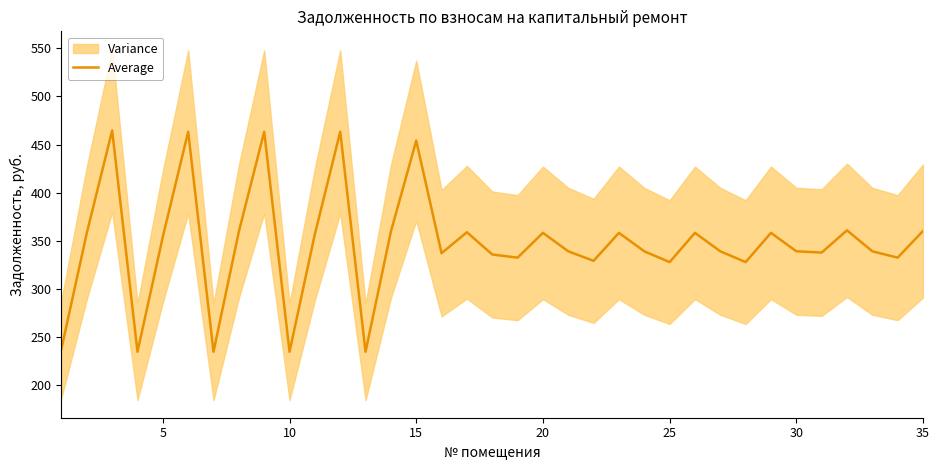

What is the maximum value shown in the chart?

464.6